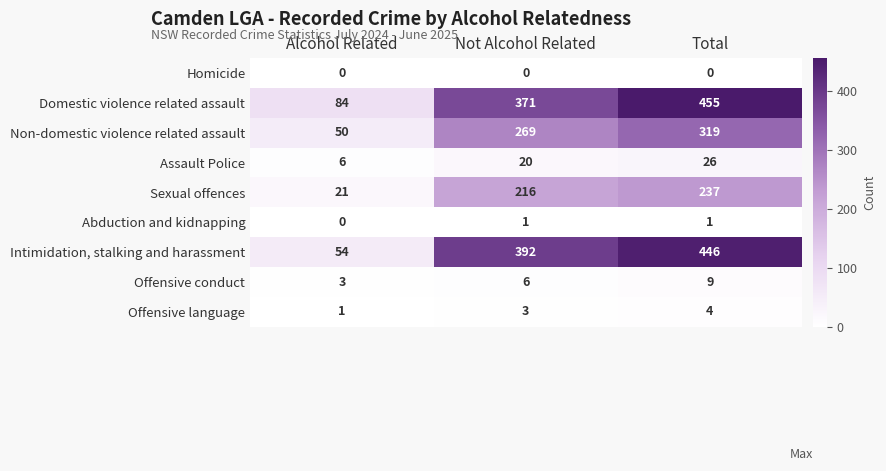

At which label is Non-domestic violence related assault closest to 184?

Not Alcohol Related